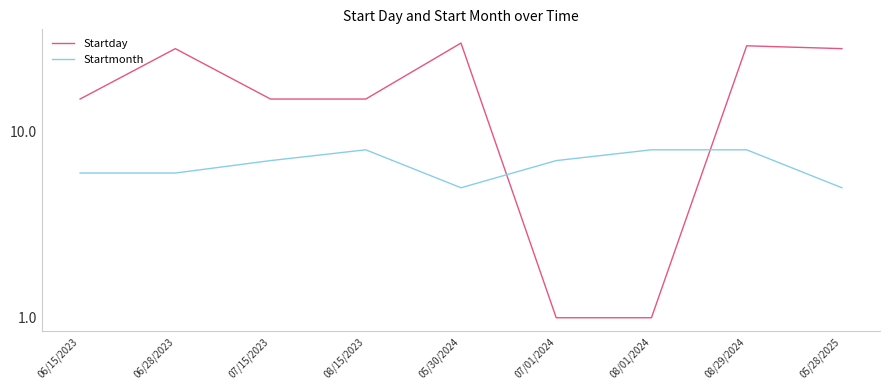

What is the difference between the Startday values at 07/15/2023 and 07/01/2024?

14